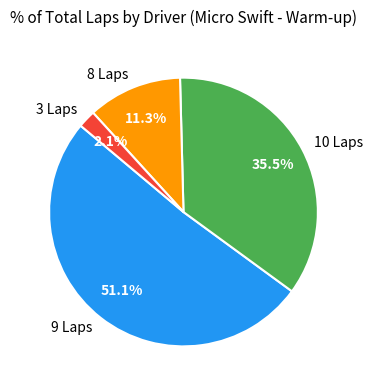

Between 10 Laps and 3 Laps, which is larger?

10 Laps